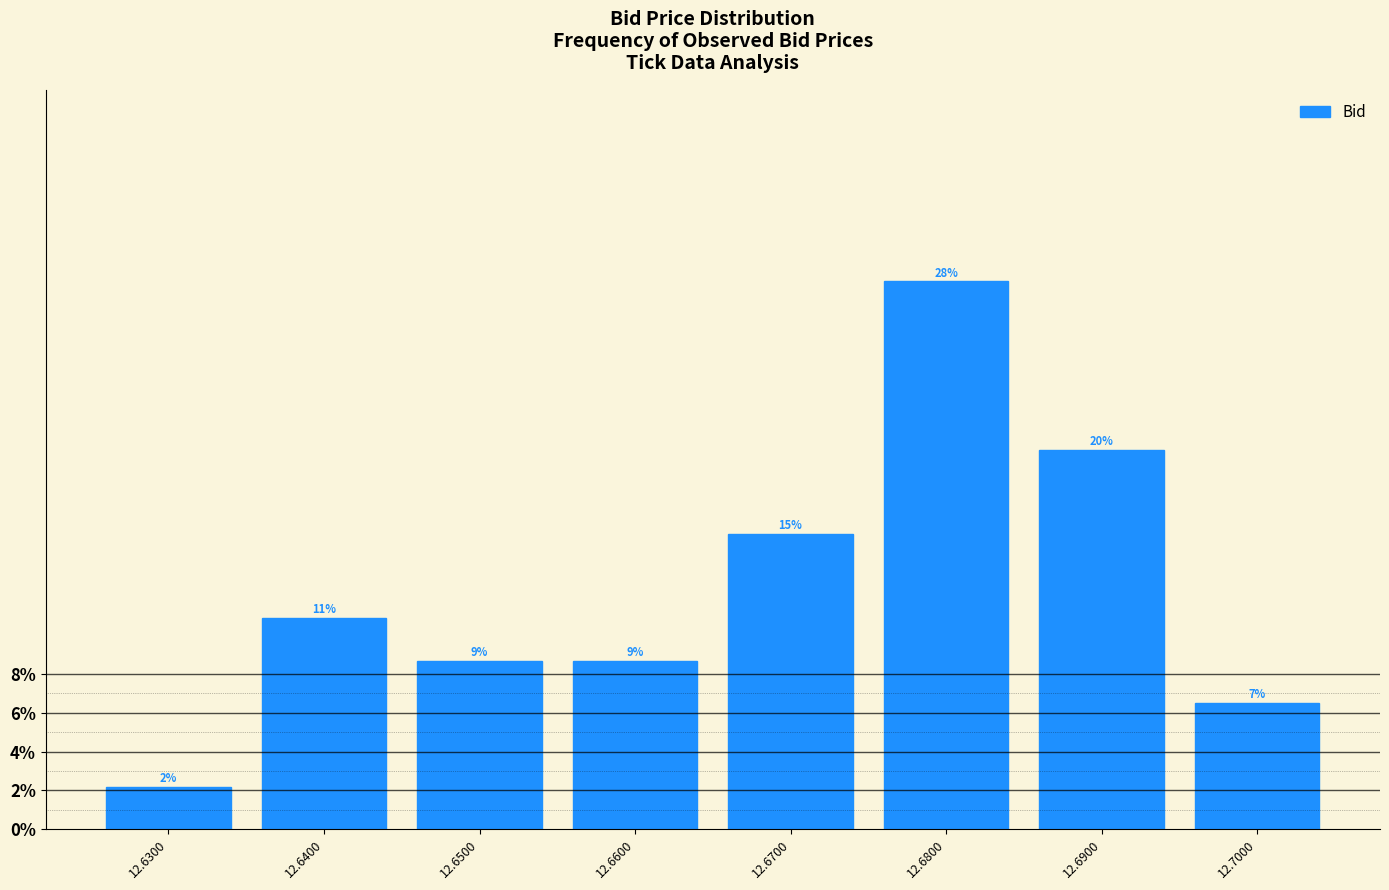

Does the chart contain any negative values?

No